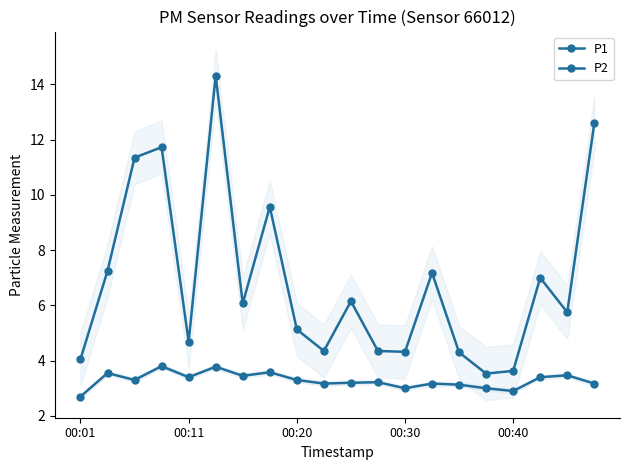

What is the value of the P1 point at the 4th from the left?

11.7